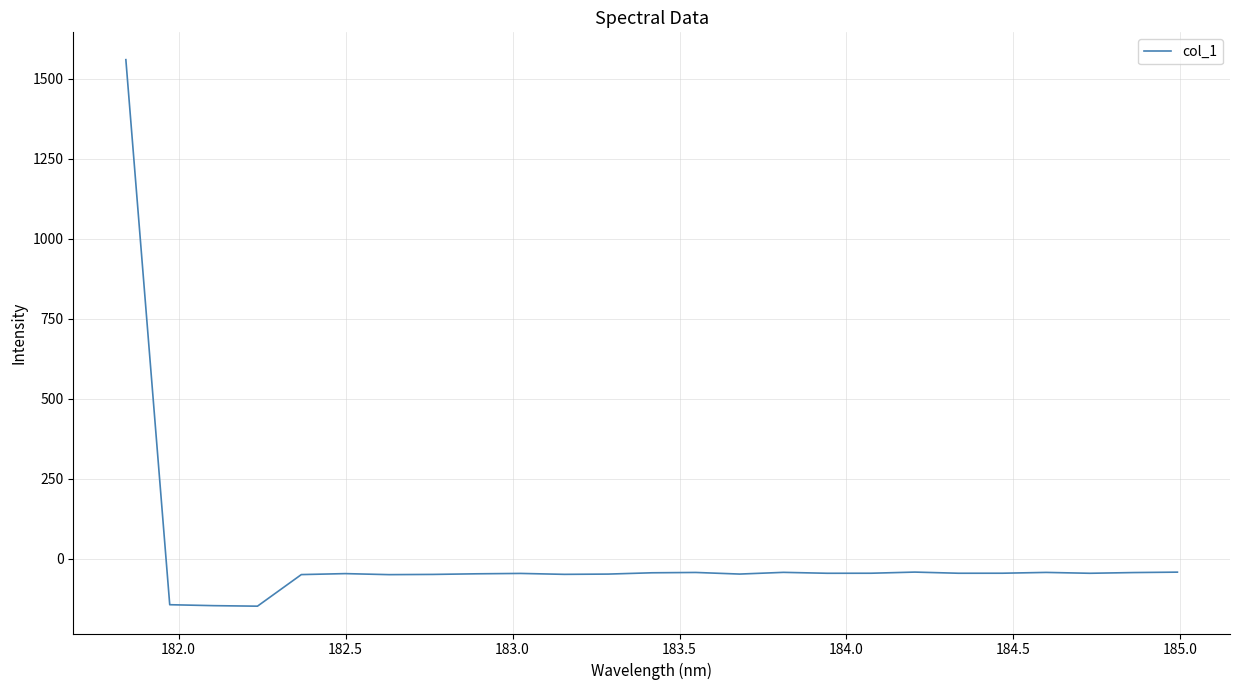

What is the greatest value displayed?

1559.8